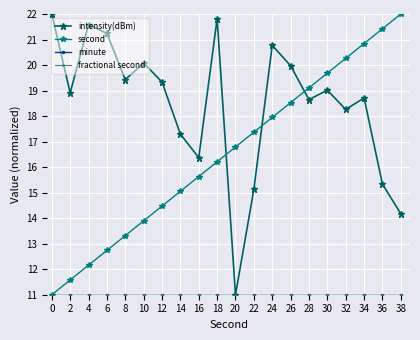

How many lines are shown in the chart?

4